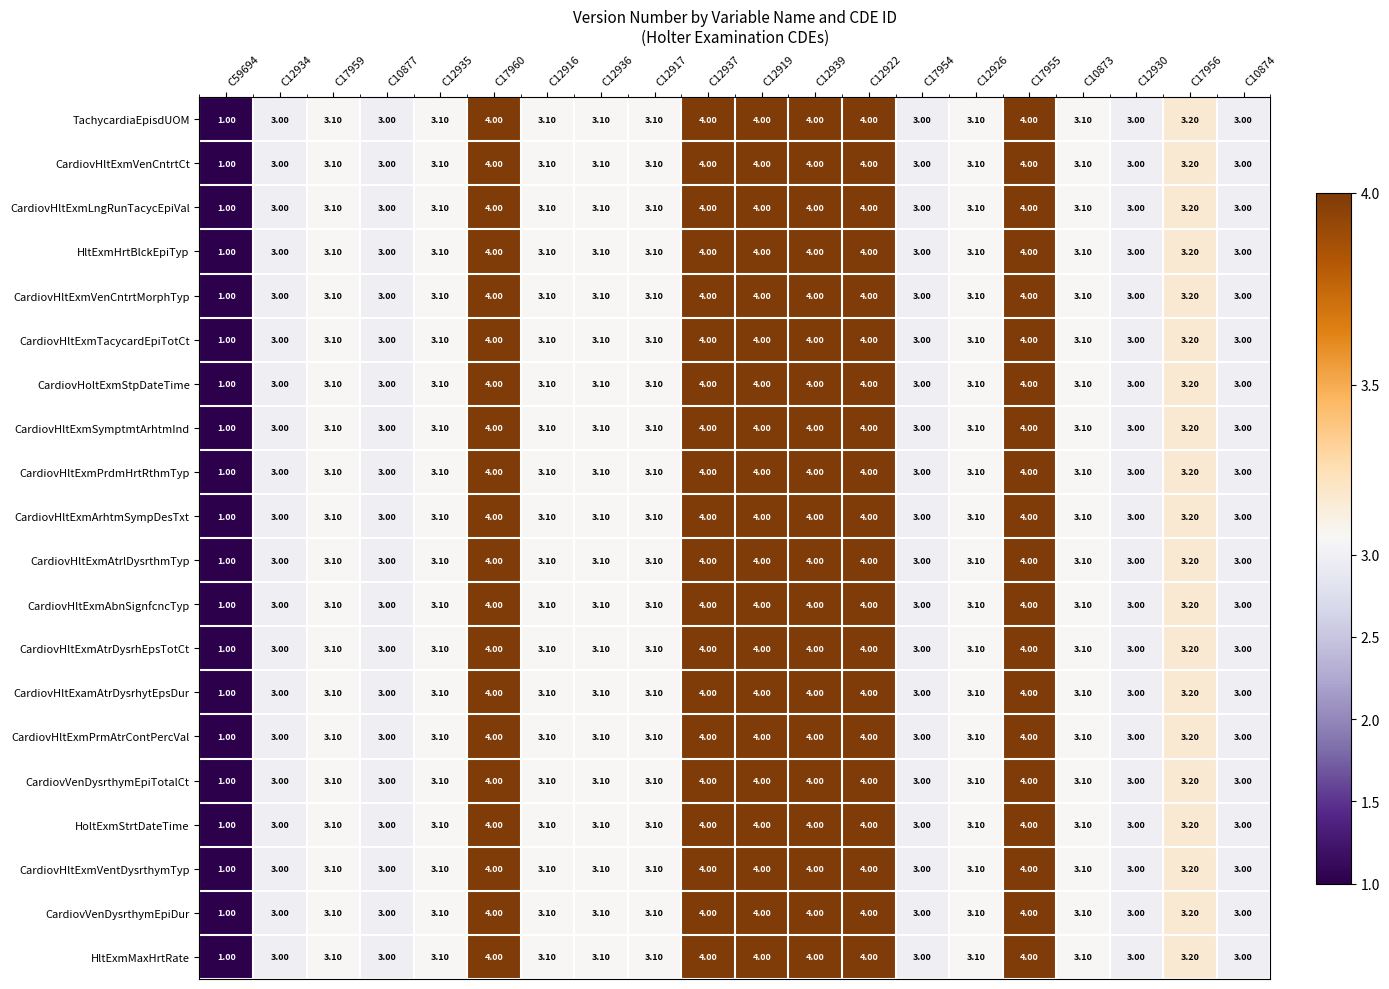

What is the total value across all series at C12935?

62.0